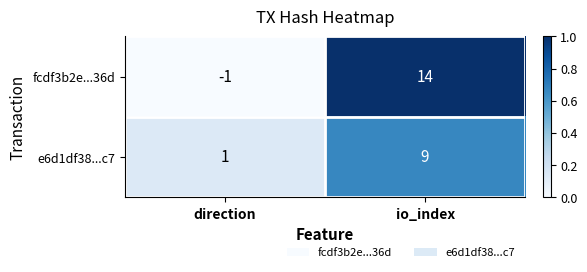

At which label is fcdf3b2e...36d closest to 6?

direction